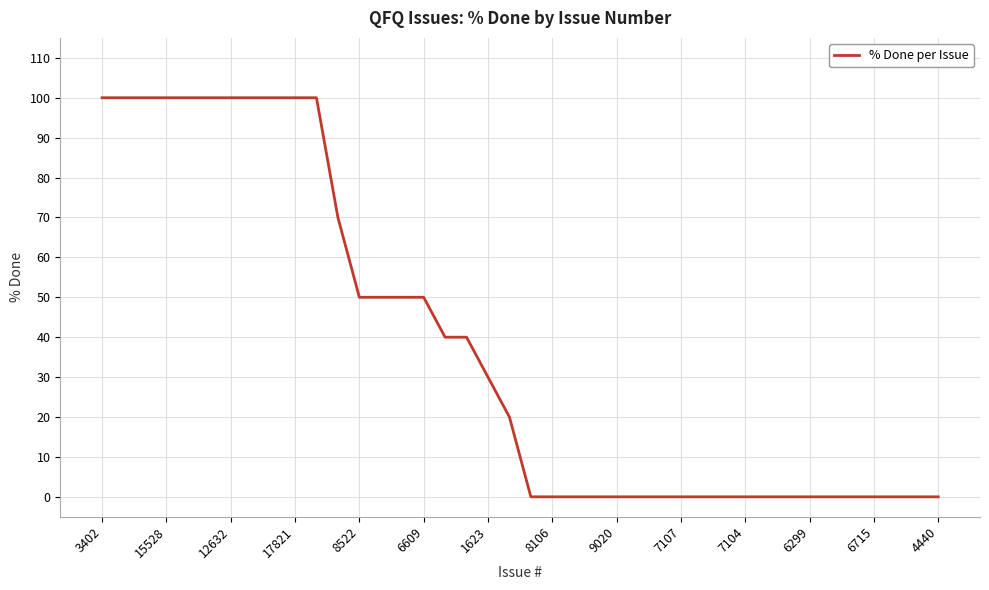

What is the greatest value displayed?

100